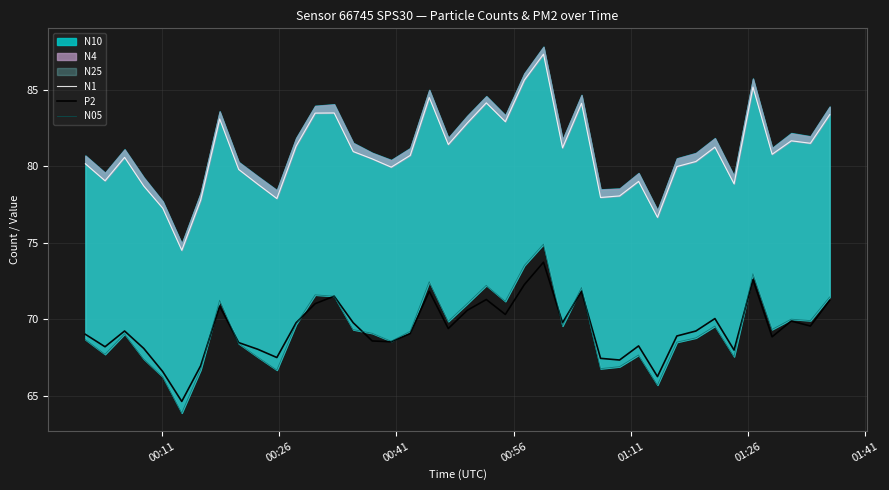

What is the lowest value of the N05 series?

63.9